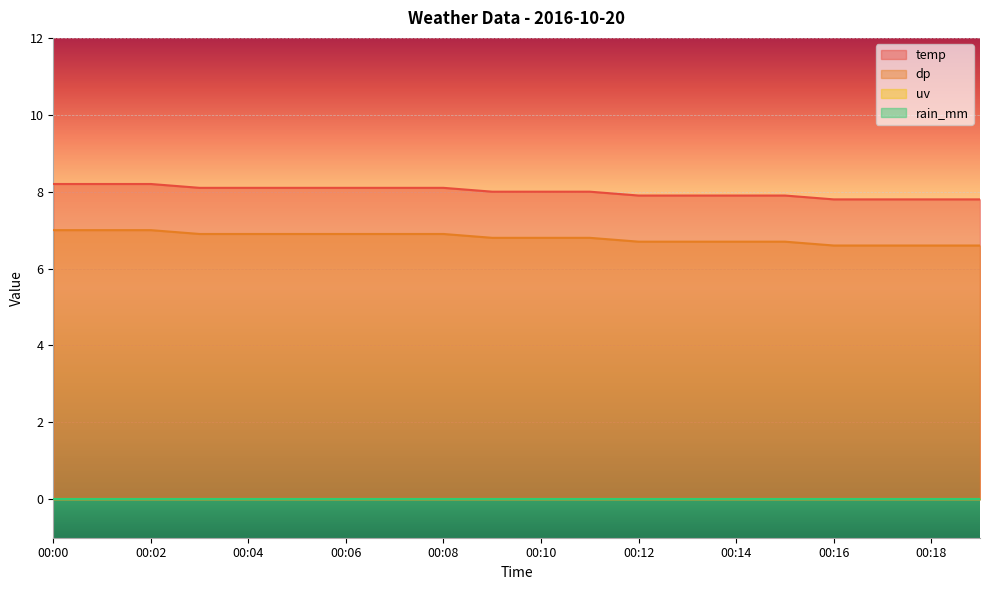

Which series has the largest total across all categories?

temp